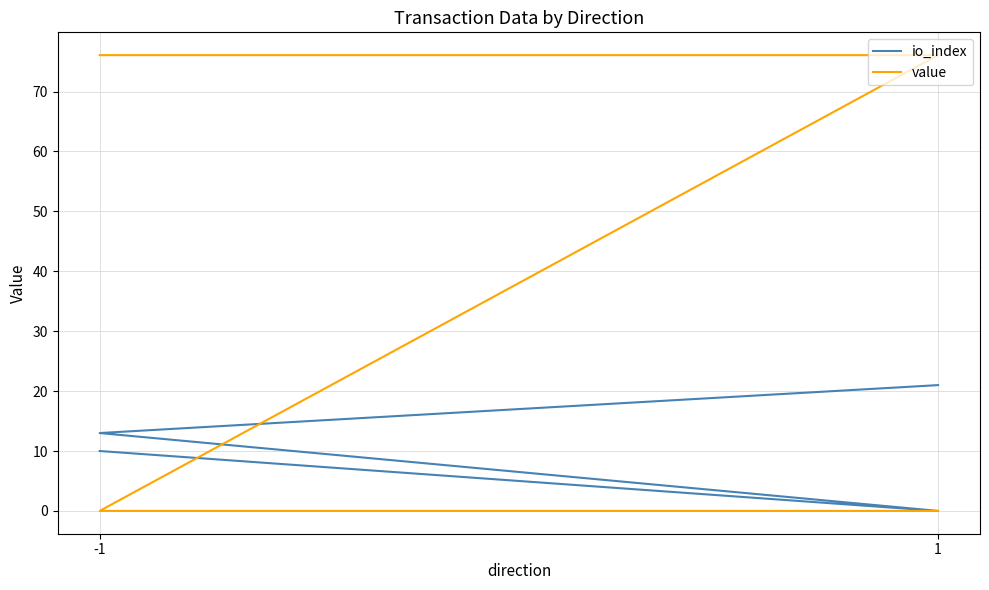

Is the value of value at 1 greater than the value of io_index at 1?

Yes